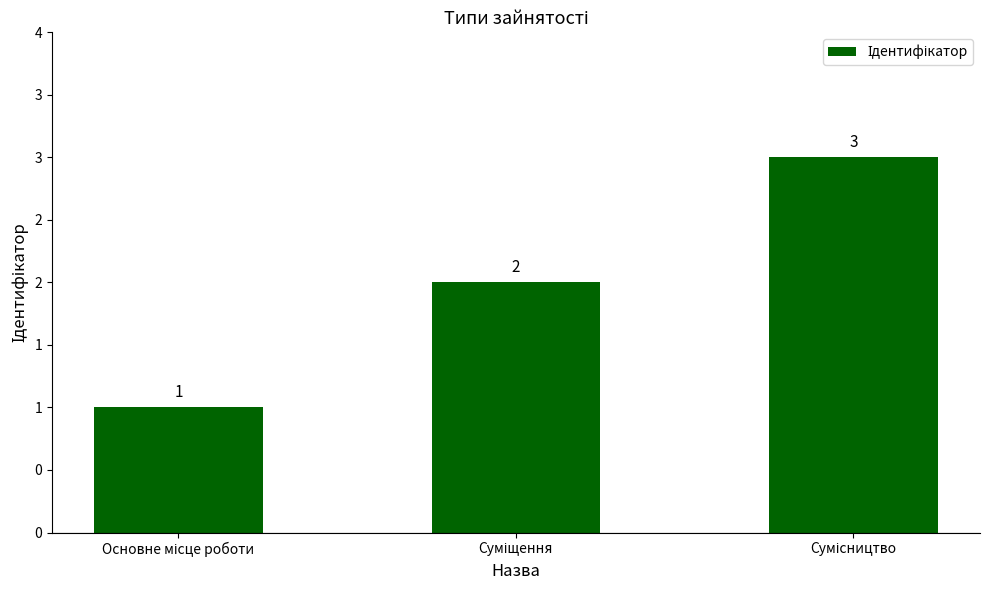

Where does the data first go above 2?

Сумісництво